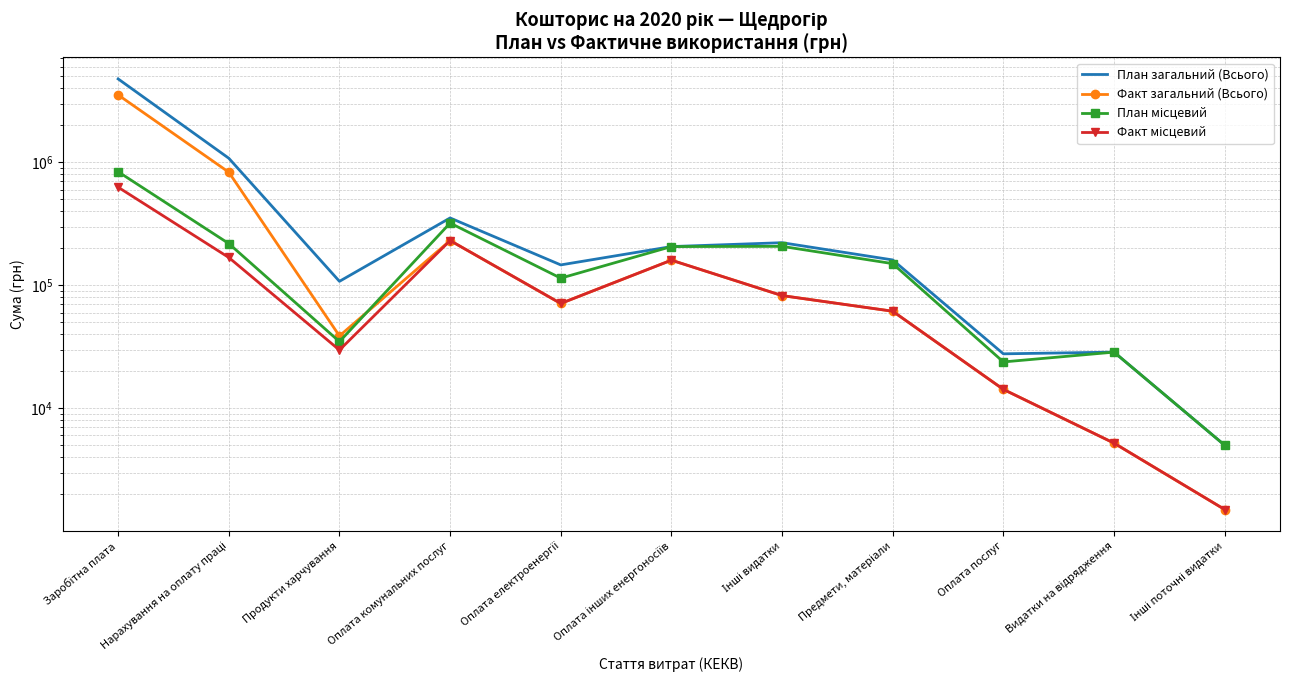

How many data points does each series have?

11